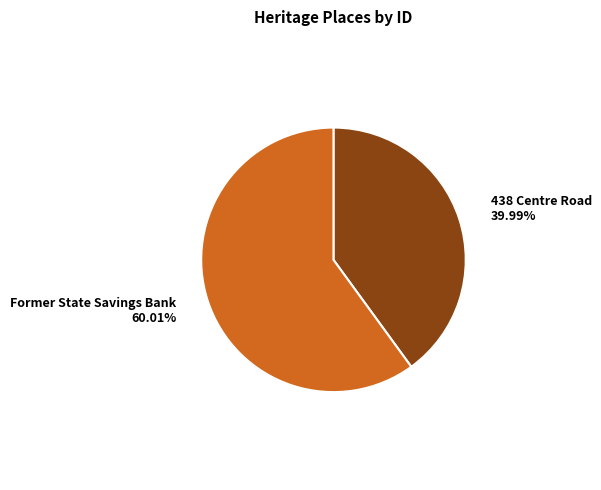

Is there a majority slice in this chart?

Yes